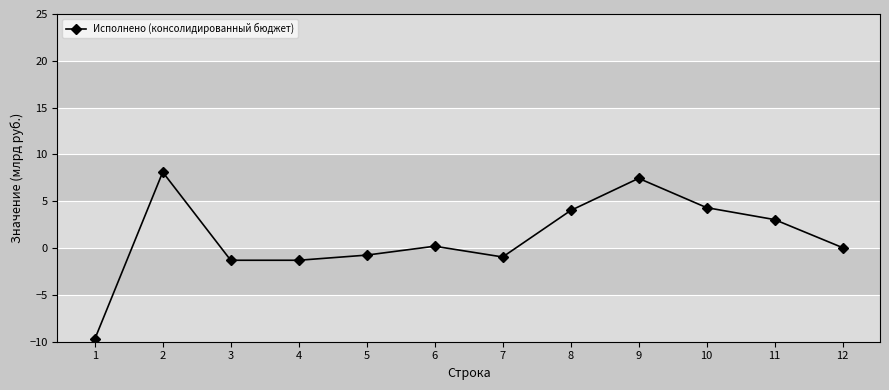

Does the chart have visible grid lines?

Yes